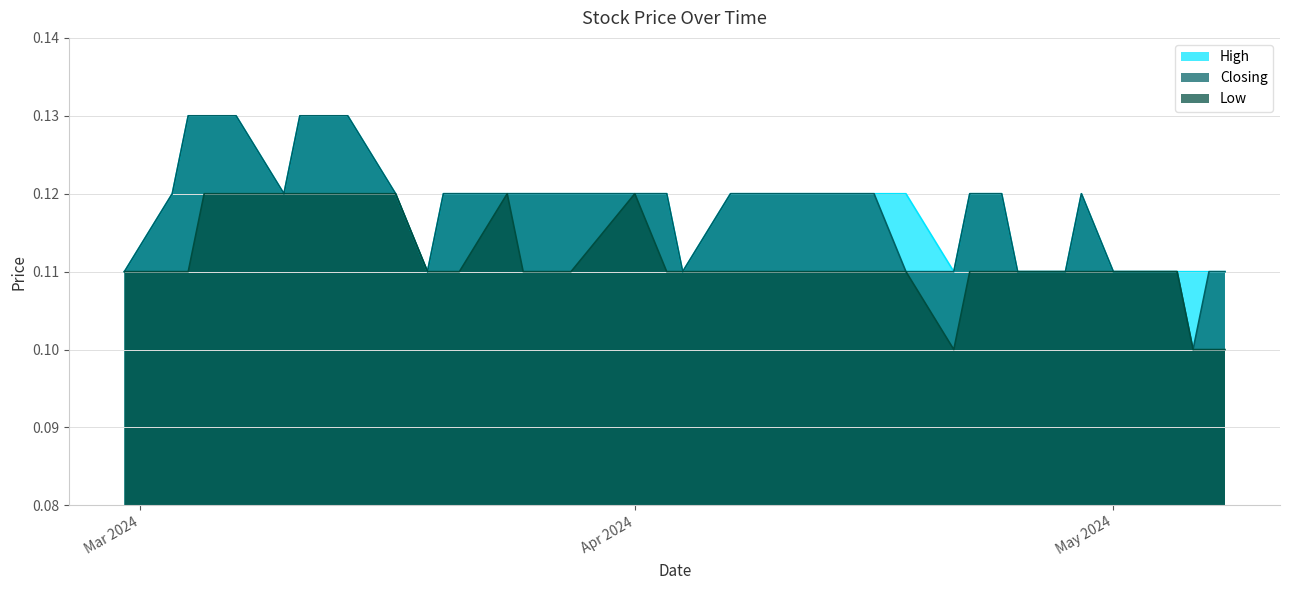

What is the approximate value of Closing at 05/03/2024?

0.1